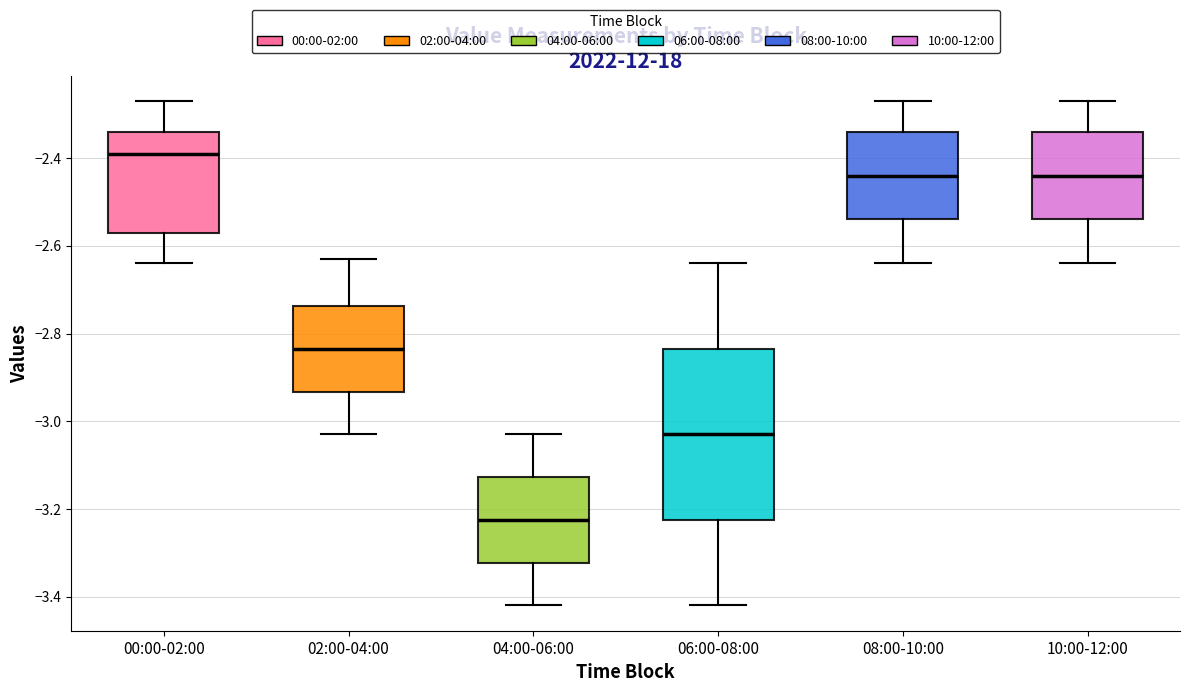

Where is the lower edge of the box for 00:00-02:00 on the y-axis? The values are not printed on the chart, so give them approximately, as read against the axis.

-2.56